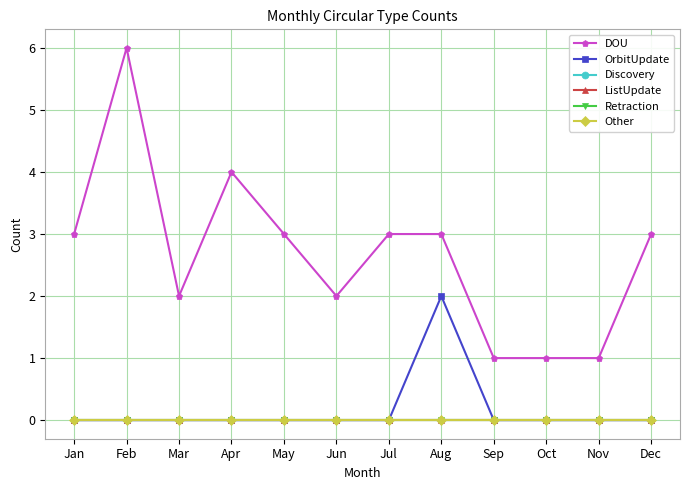

True or false: OrbitUpdate and Other cross at least once.

False